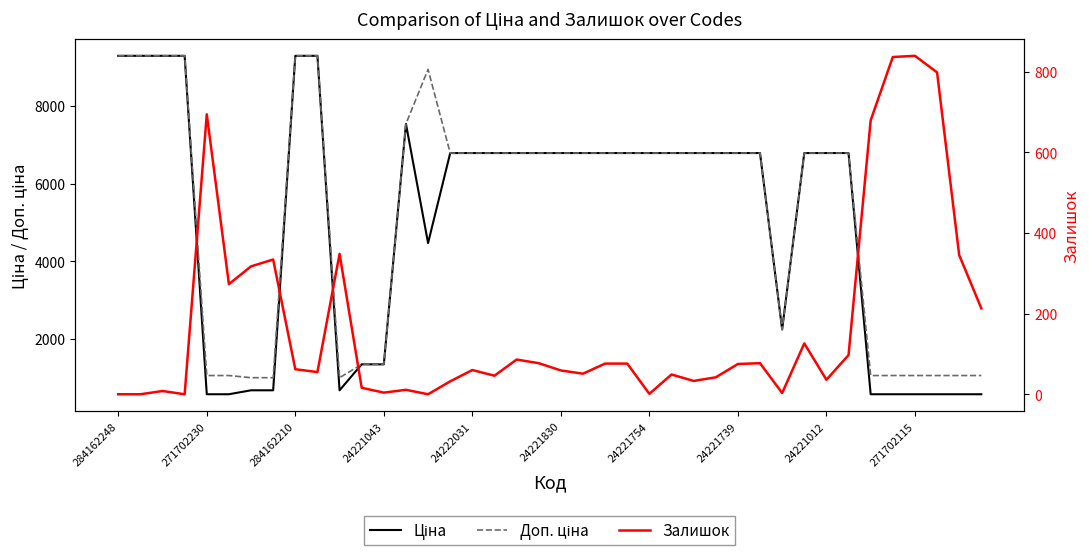

What is the label of the 7th point from the left?

24221754